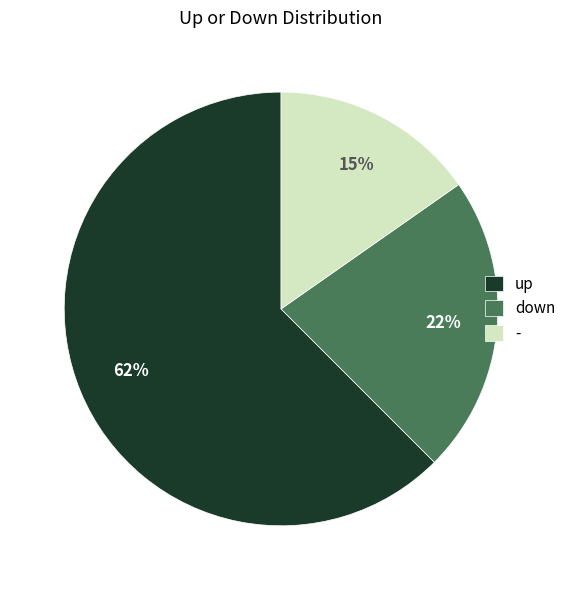

Approximately how many times larger is the value at down compared to up?

0.4